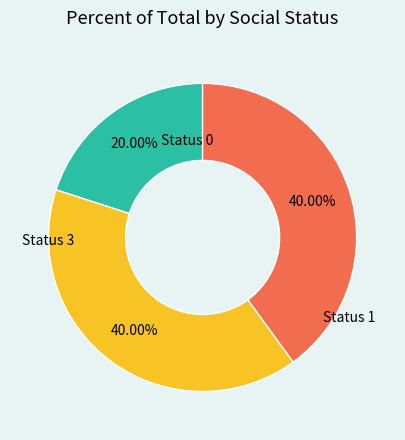

Does any single category account for the majority?

No